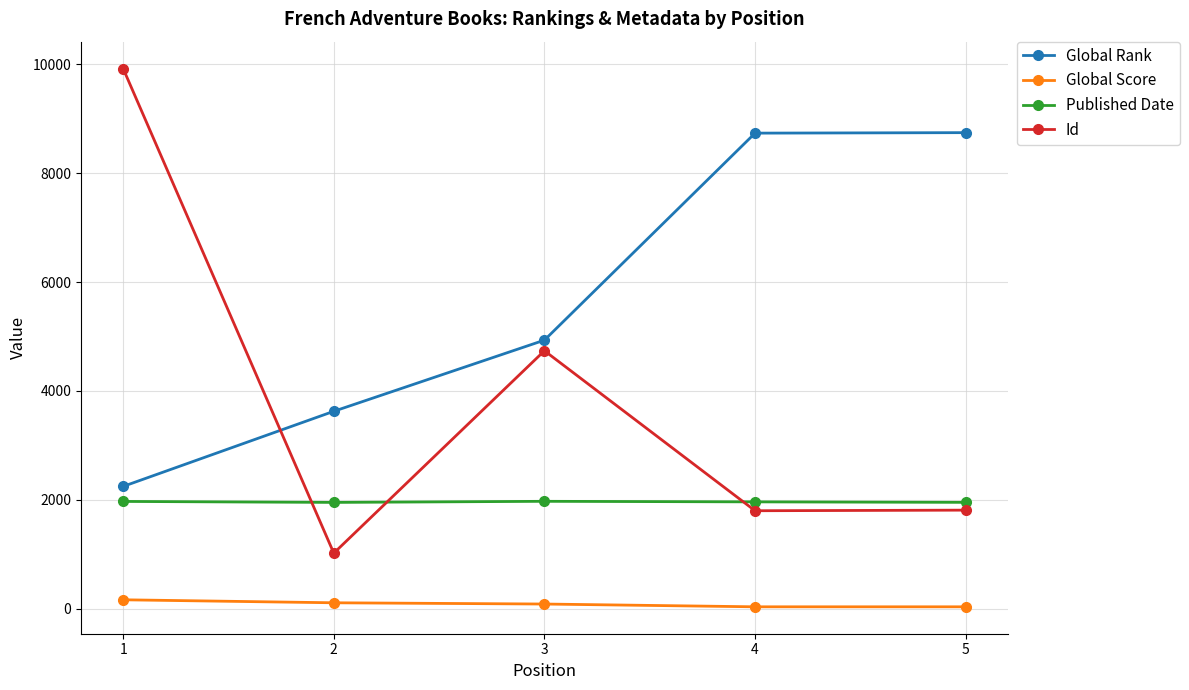

True or false: Id and Global Score cross at least once.

False